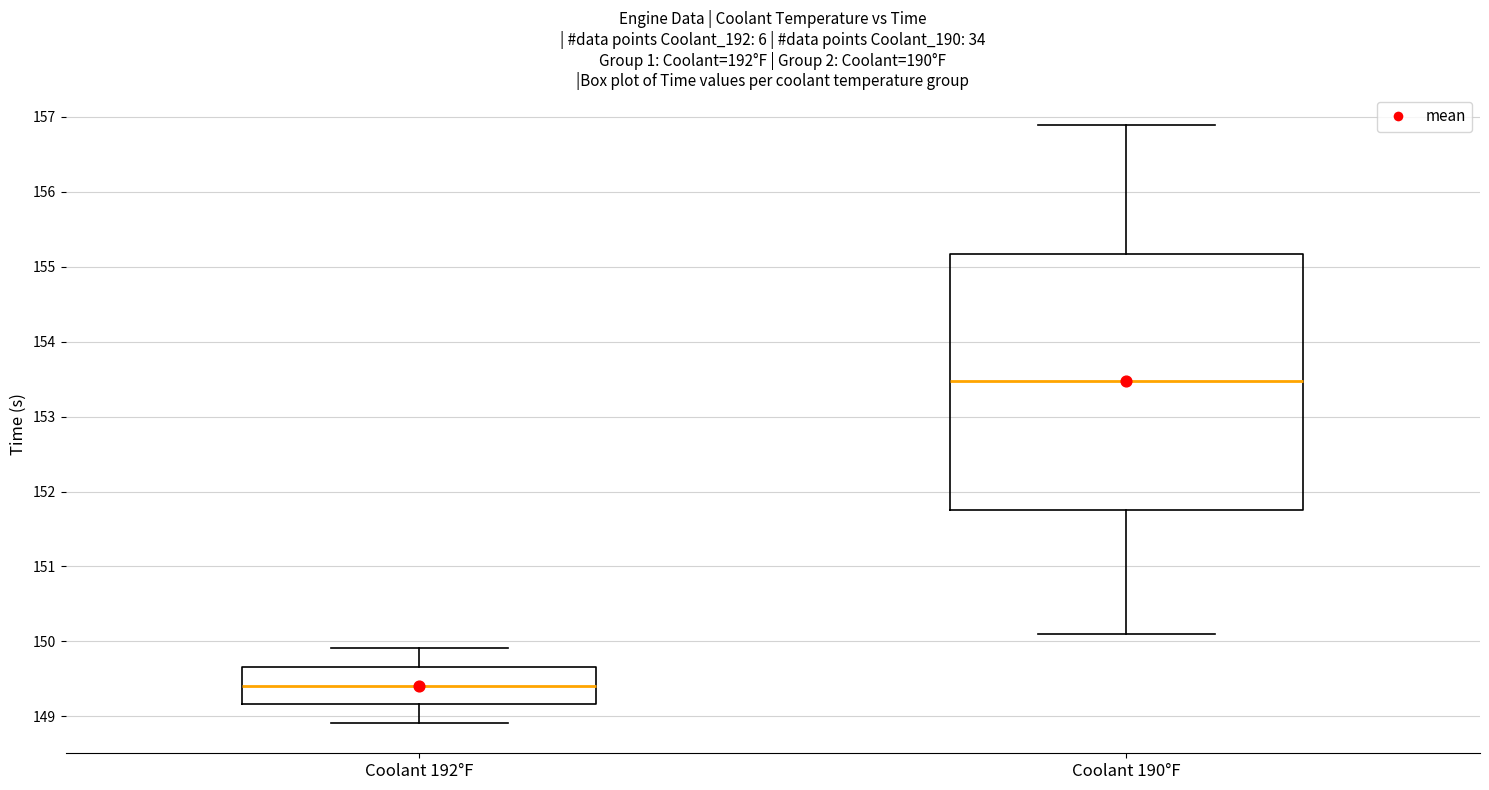

Reading left to right, read every box against the y-axis: the position of its median line, the range the box covers, and the ends of its whiskers. The values are not printed on the chart, so give them approximately, as read against the axis.

Coolant 192°F: median 149.4, box 149.2 to 149.7, whiskers 148.9 to 149.9
Coolant 190°F: median 153.5, box 151.8 to 155.2, whiskers 150.1 to 156.9